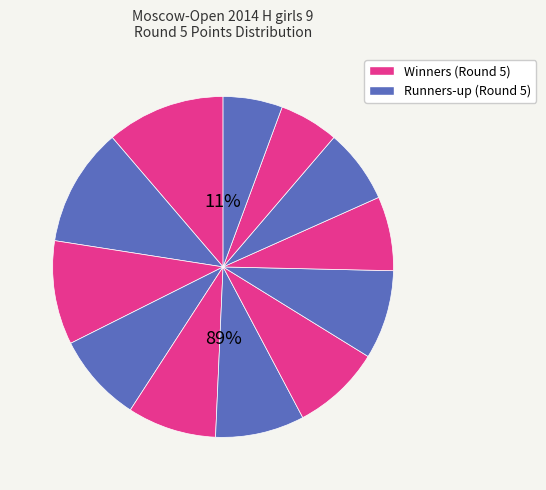

Does Sosnina Nadezhda represent more than half of the total?

No